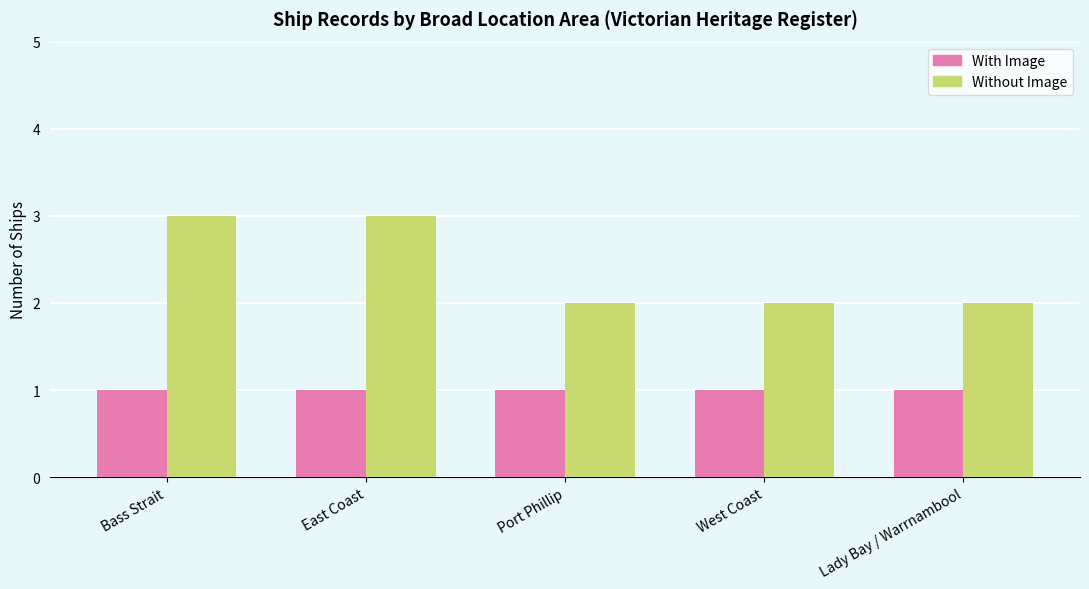

Is the value of With Image at Bass Strait greater than the value of Without Image at Lady Bay / Warrnambool?

No